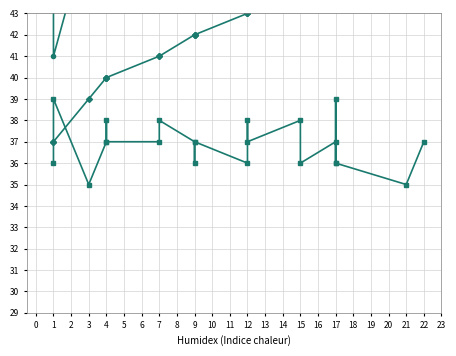

How many values in the event_total_score series are below 49?

11